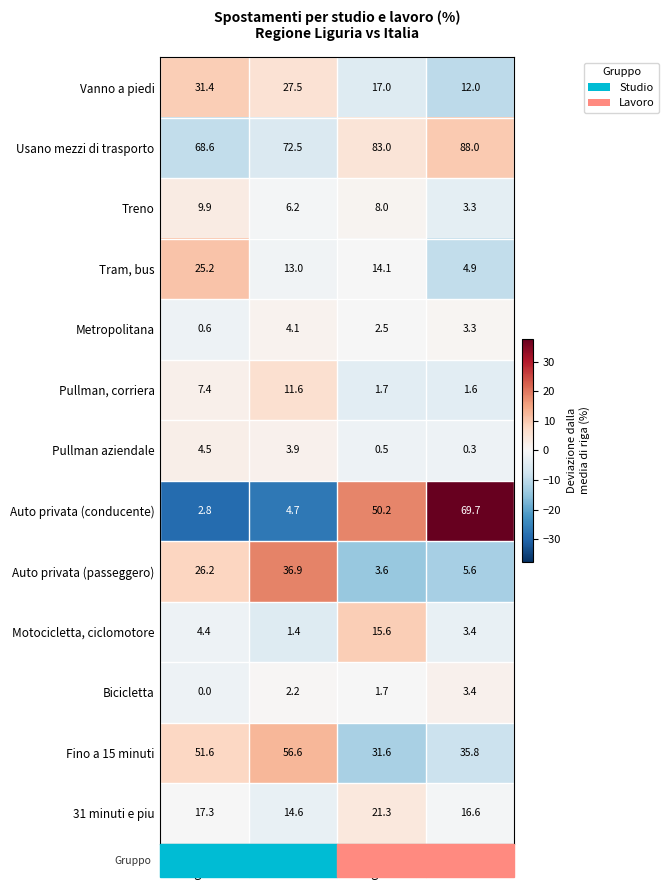

What is the lowest value of the Pullman, corriera series?

1.6